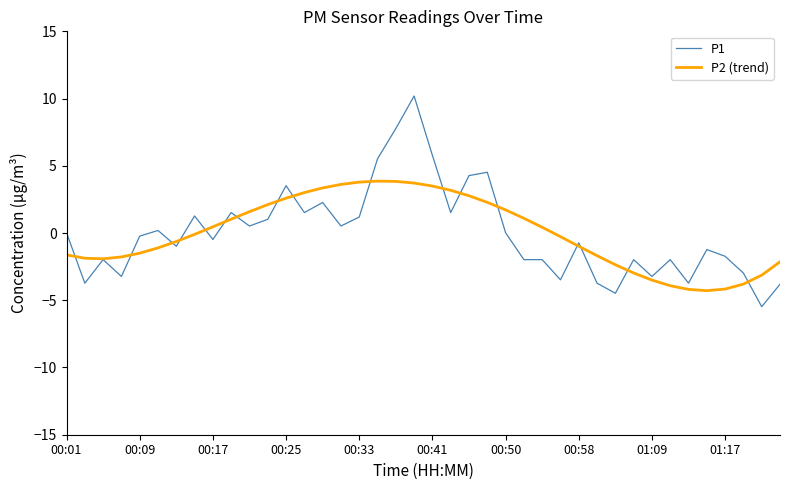

List the series in order of their peak value, lowest first.

P2 (trend), P1